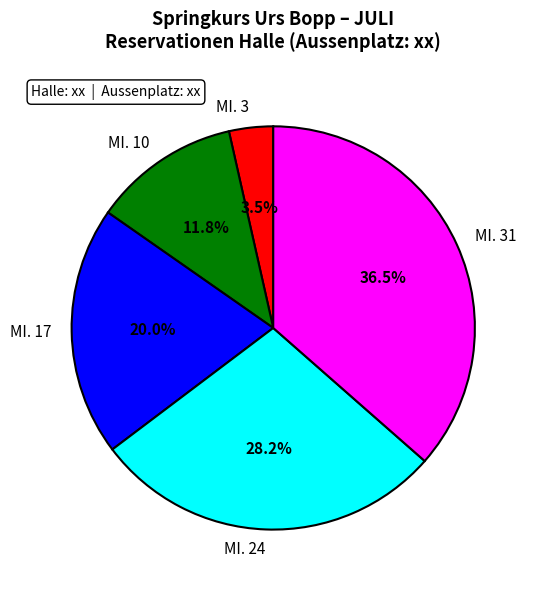

What is the smallest slice in the pie chart?

MI. 3